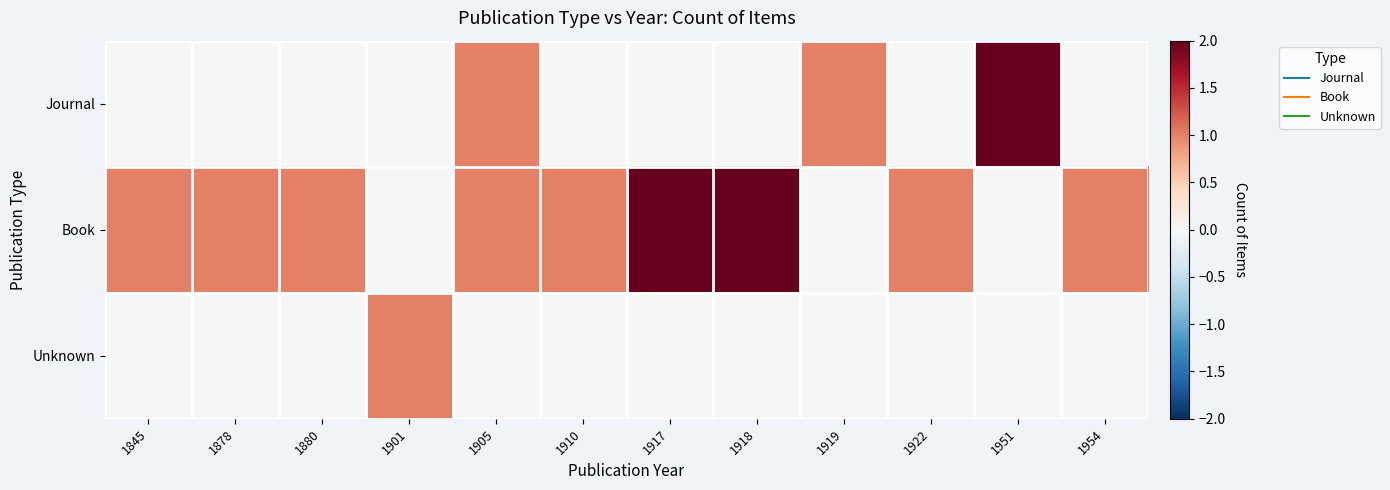

Which series has the largest total across all categories?

Book